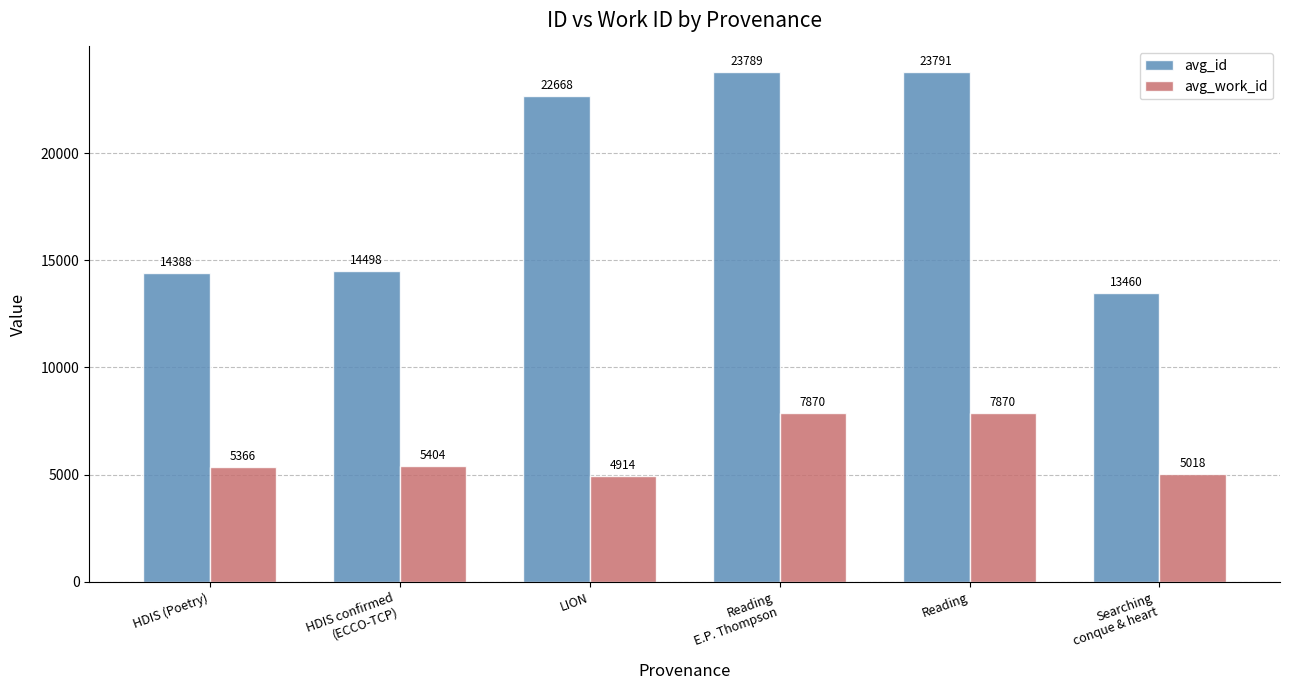

Reading right to left, transcribe all the data shown in this chart.

avg_id: Searching
conque & heart=13460	Reading=23791	Reading
E.P. Thompson=23789	LION=22668	HDIS confirmed
(ECCO-TCP)=14498	HDIS (Poetry)=14388
avg_work_id: Searching
conque & heart=5018	Reading=7870	Reading
E.P. Thompson=7870	LION=4914	HDIS confirmed
(ECCO-TCP)=5404	HDIS (Poetry)=5366